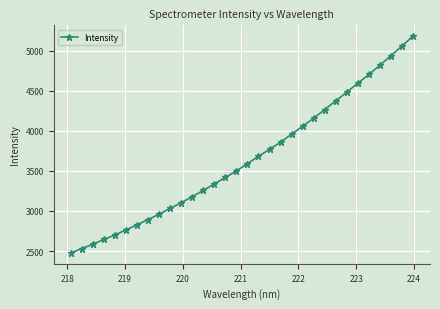

What is the difference between the second highest and minimum values?

2580.7